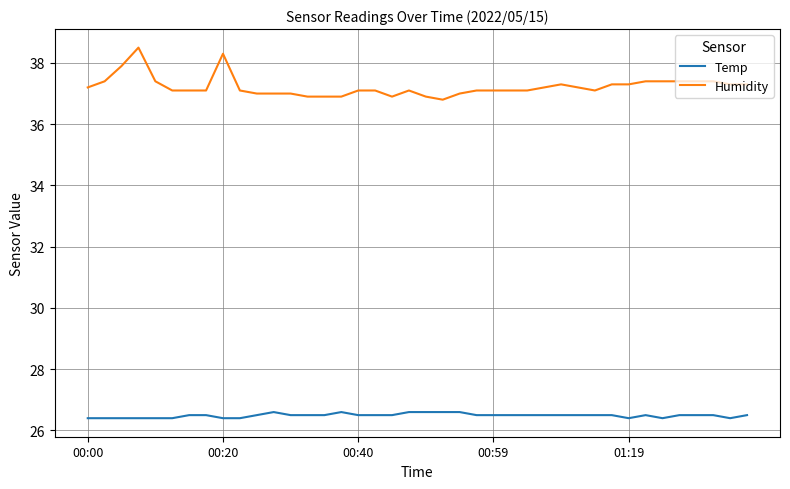

What is the minimum value shown in the chart?

26.4